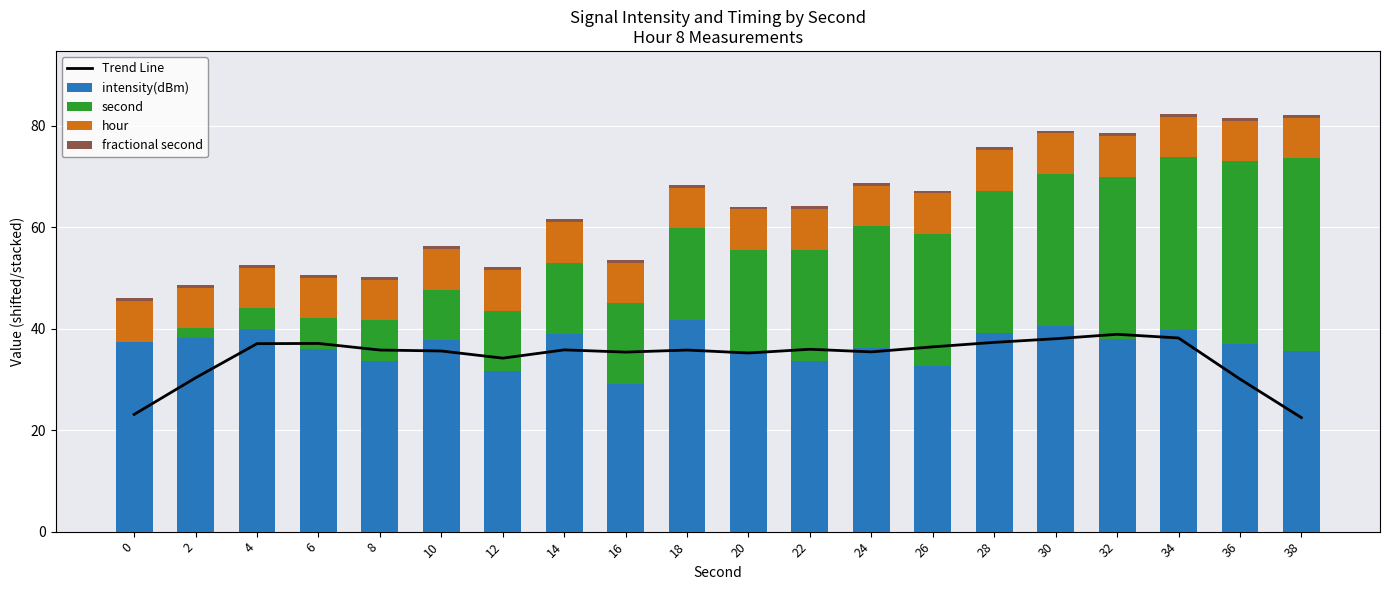

True or false: intensity(dBm) has a value of 52.6 at 10.

False